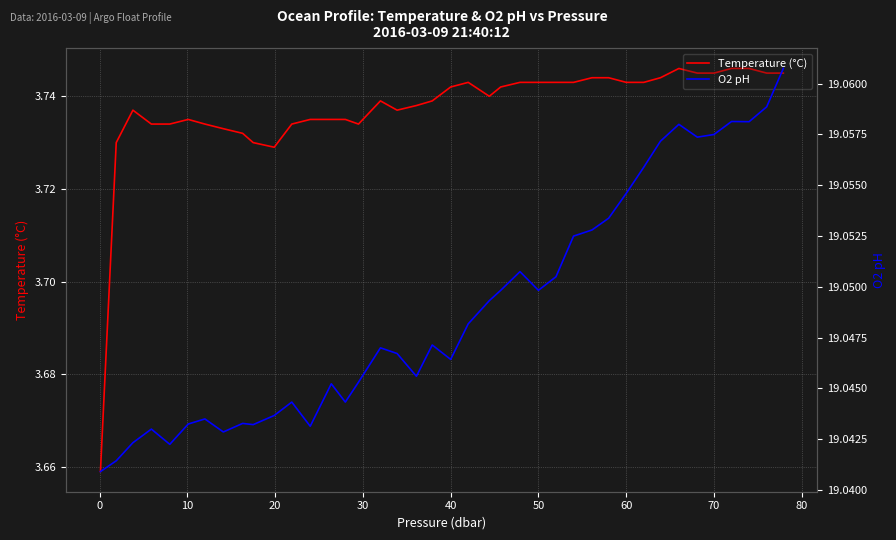

Reading left to right, transcribe all the data shown in this chart.

Temperature (°C): 3.7	3.7	3.7	3.7	3.7	3.7	3.7	3.7	3.7	3.7	3.7	3.7	3.7	3.7	3.7	3.7	3.7	3.7	3.7	3.7	3.7	3.7	3.7	3.7	3.7	3.7	3.7	3.7	3.7	3.7	3.7	3.7	3.7	3.7	3.7	3.7	3.7	3.7	3.7	3.7
O2 pH: 19.0	19.0	19.0	19.0	19.0	19.0	19.0	19.0	19.0	19.0	19.0	19.0	19.0	19.0	19.0	19.0	19.0	19.0	19.0	19.0	19.0	19.0	19.0	19.0	19.1	19.0	19.1	19.1	19.1	19.1	19.1	19.1	19.1	19.1	19.1	19.1	19.1	19.1	19.1	19.1